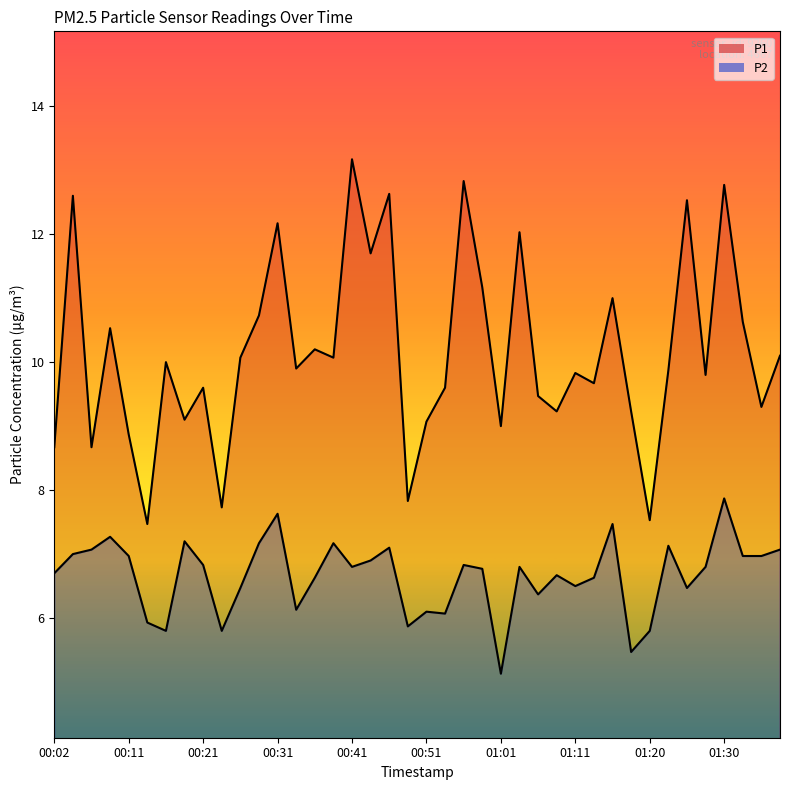

The P2 series shows 10.2 at 00:41. True or false?

False